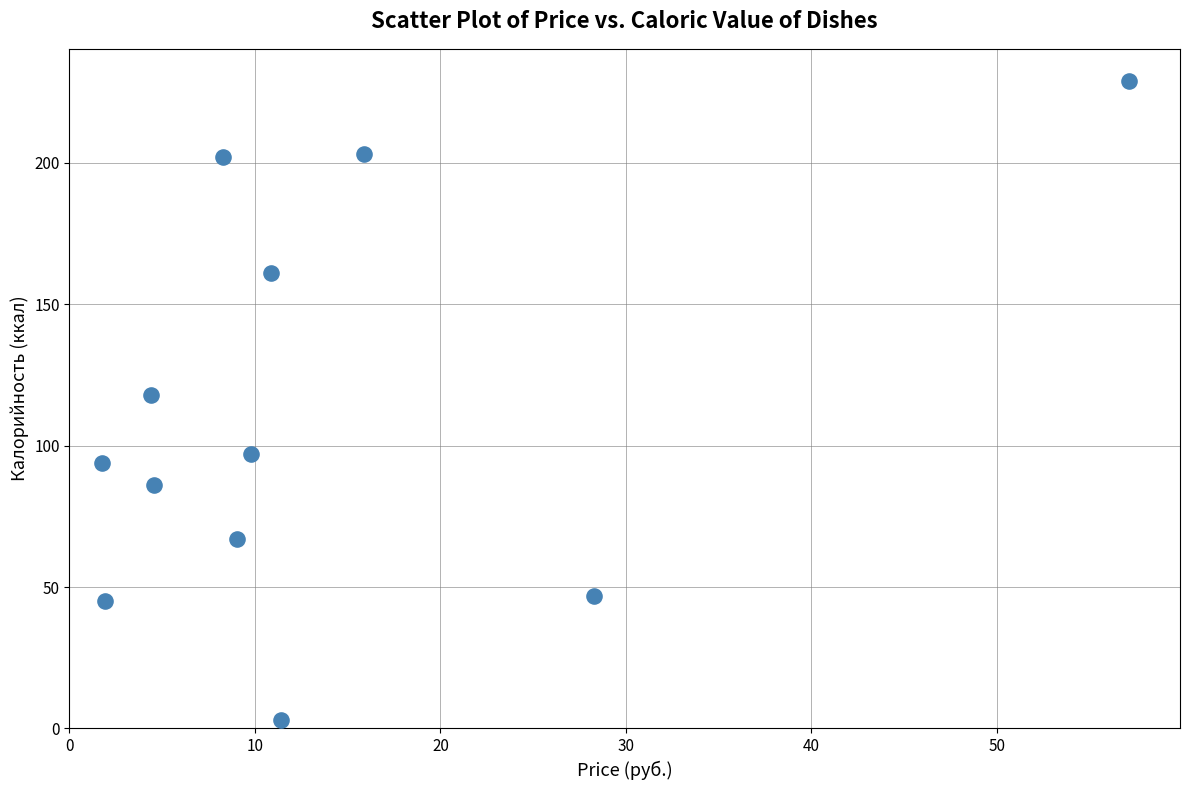

What is the range of Y values (max minus min)?

226